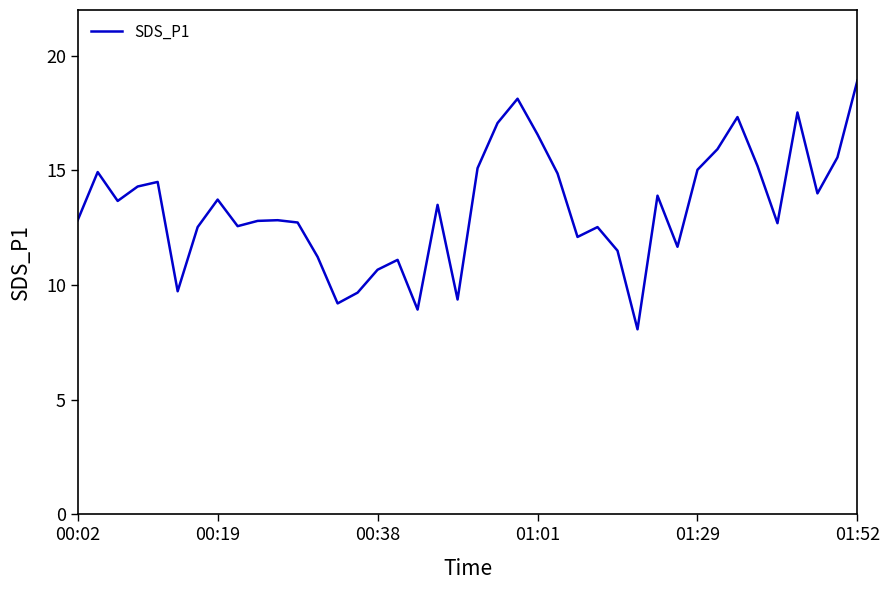

What is the difference between the maximum and minimum values?

10.9